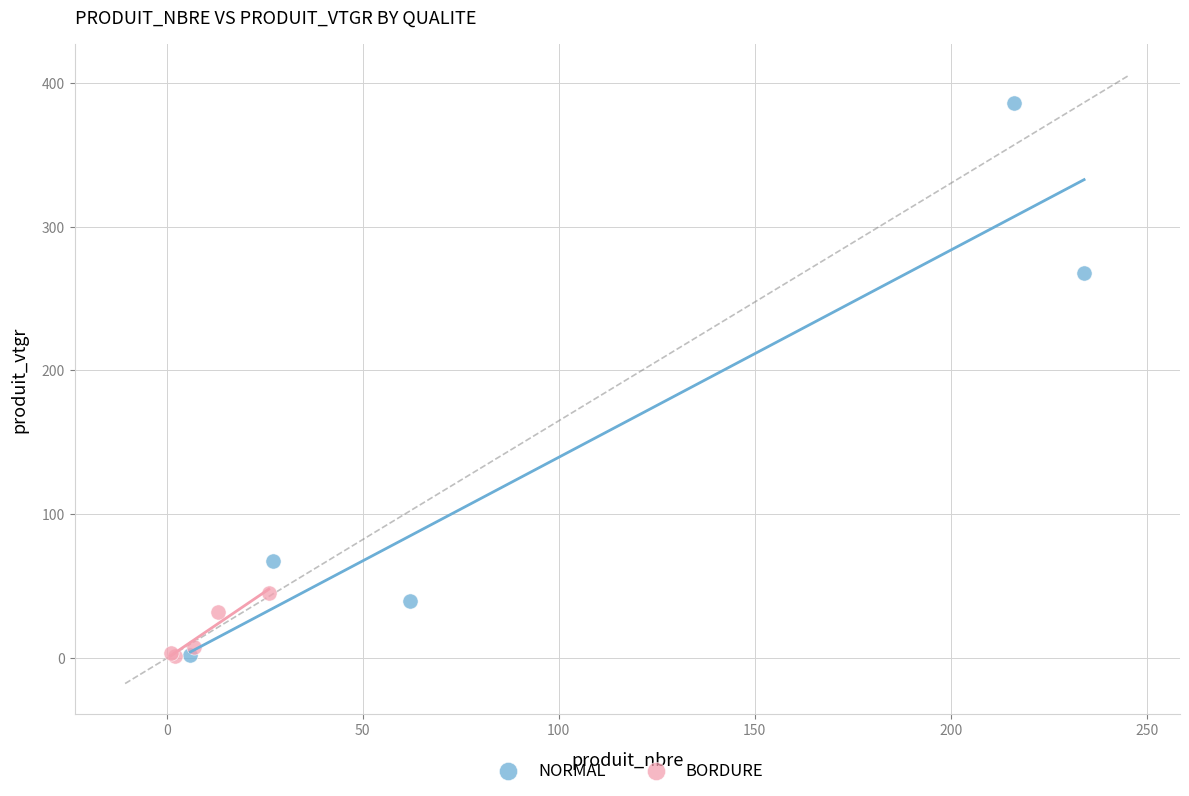

Which series has the largest Y range (max minus min)?

NORMAL